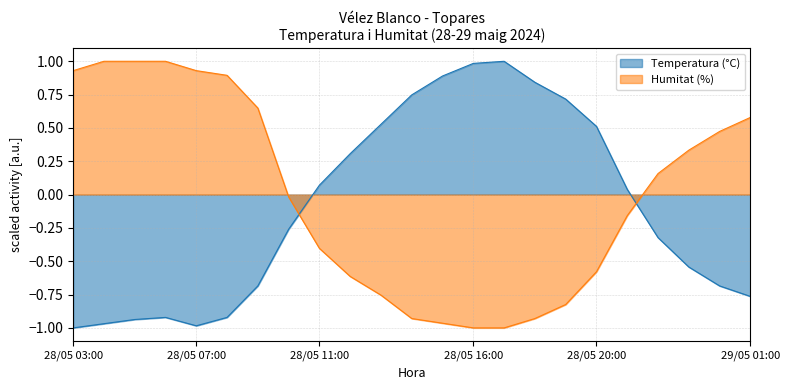

Reading right to left, transcribe all the data shown in this chart.

Temperatura (°C): -0.8	-0.7	-0.5	-0.3	0.0	0.5	0.7	0.8	1.0	1.0	0.9	0.7	0.5	0.3	0.1	-0.3	-0.7	-0.9	-1.0	-0.9	-0.9	-1.0	-1.0
Humitat (%): 0.6	0.5	0.3	0.2	-0.2	-0.6	-0.8	-0.9	-1.0	-1.0	-1.0	-0.9	-0.8	-0.6	-0.4	-0.0	0.6	0.9	0.9	1.0	1.0	1.0	0.9